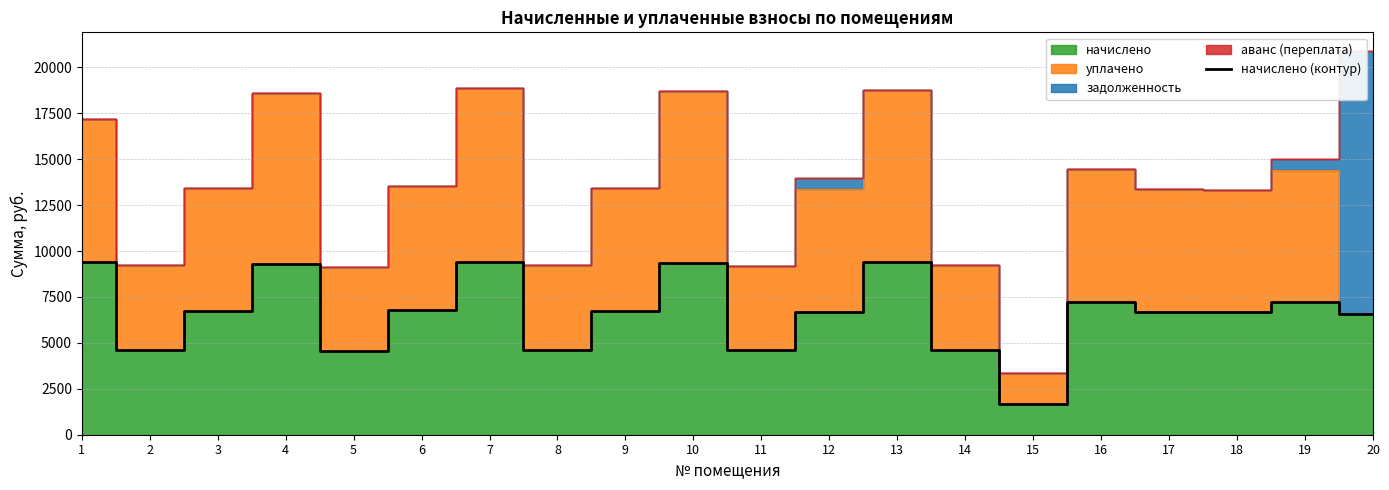

What is the value of the 13th point from the left?

9385.0